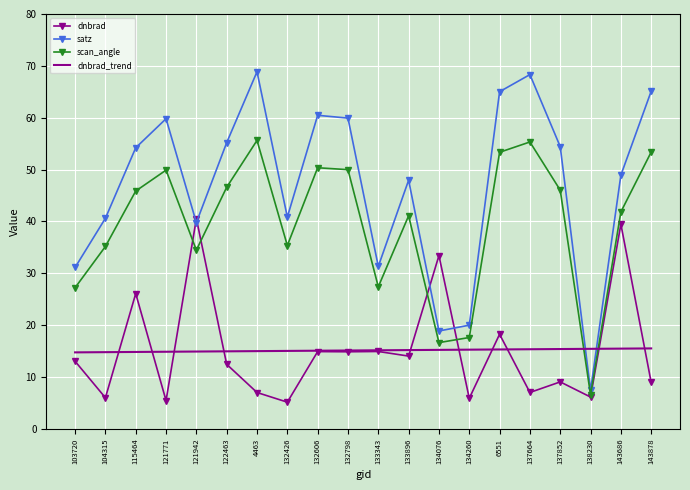

List the series in order of their peak value, lowest first.

dnbrad_trend, dnbrad, scan_angle, satz